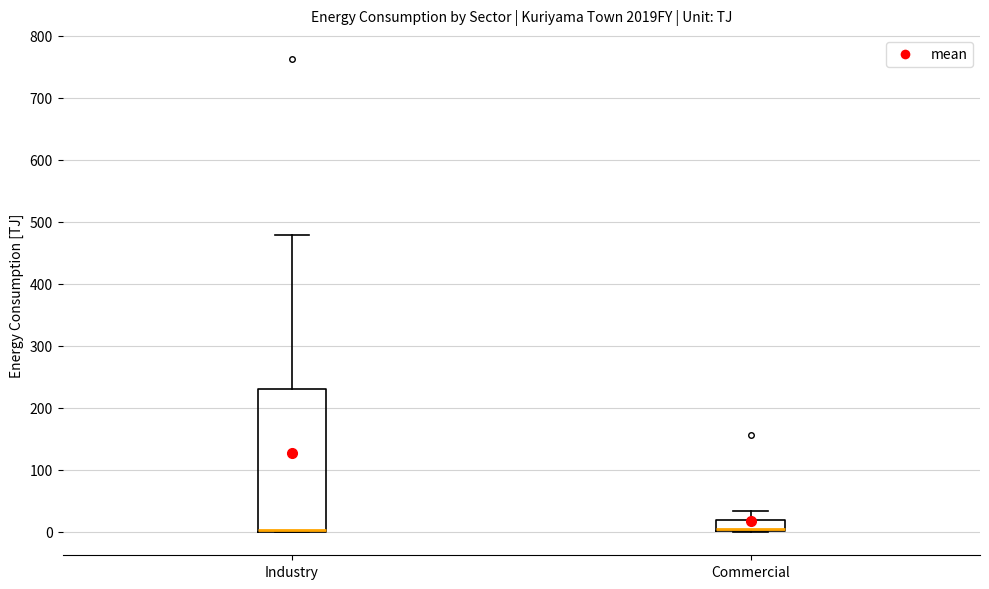

Reading left to right, transcribe this box plot: for each box, give where its median line is, the range the box spans, and where its two whiskers end, as read against the y-axis. The values are not printed on the chart, so give them approximately, as read against the axis.

Industry: median 0 (drawn on the box's lower edge), box 0 to 230, whiskers 0 to 480
Commercial: median 0 (just above the box's lower edge), box 0 to 20, whiskers 0 to 30